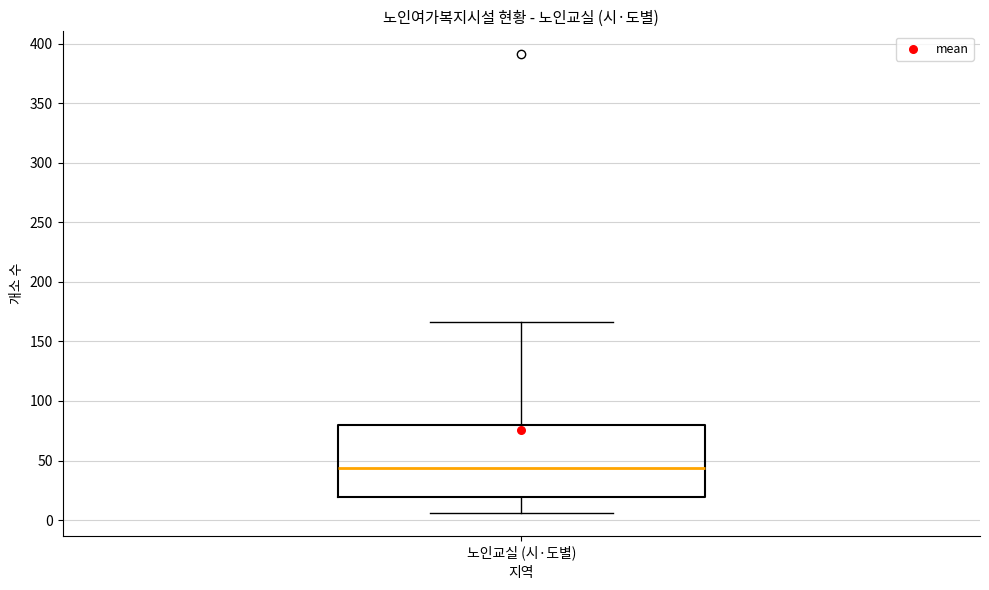

Where does the upper whisker of the box for 노인교실 (시·도별) end on the y-axis? The values are not printed on the chart, so give them approximately, as read against the axis.

165